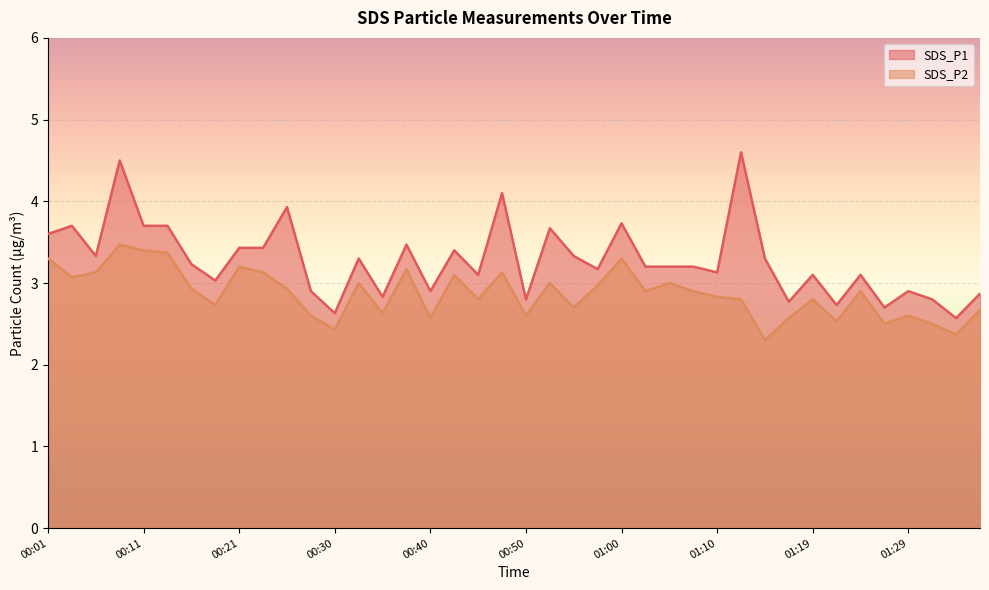

What is the difference between the SDS_P1 values at 00:11 and 00:25?

0.2